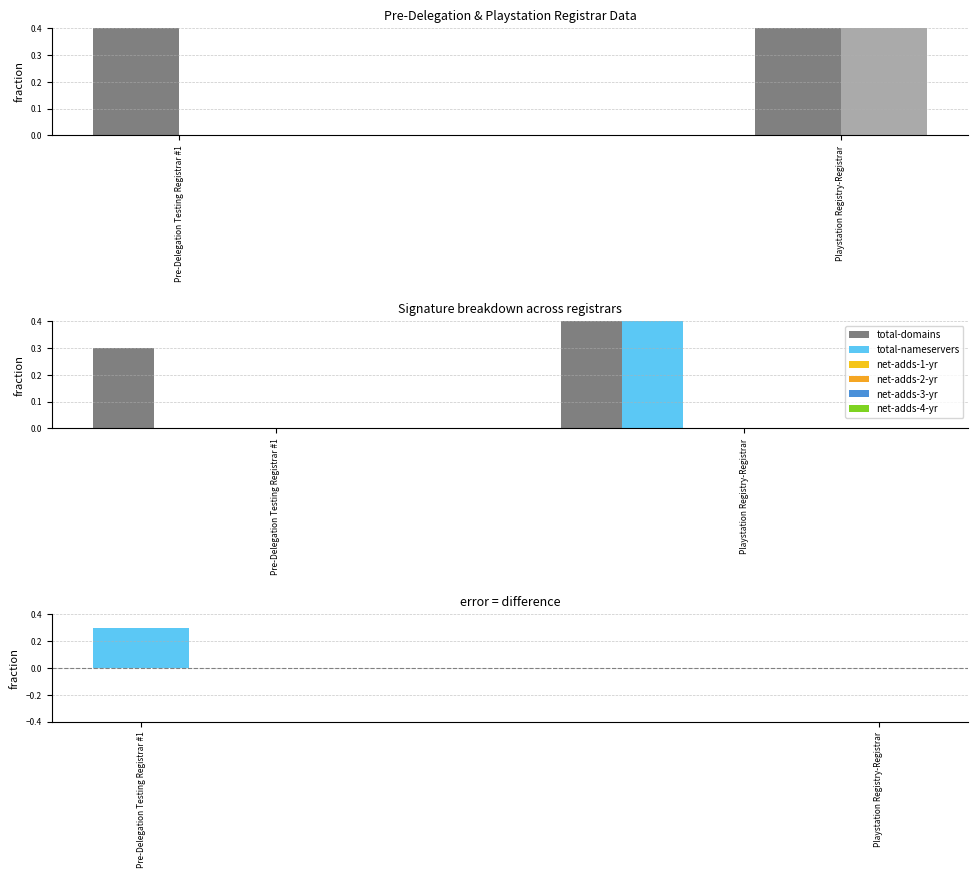

Which series has the largest range (max minus min)?

total-nameservers